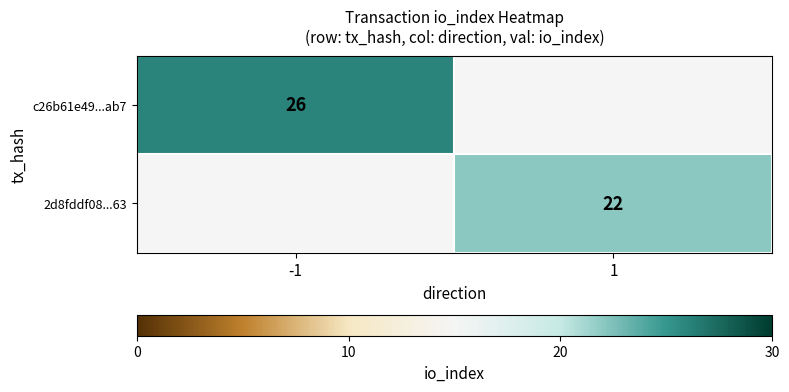

Count the number of data series in this chart.

2